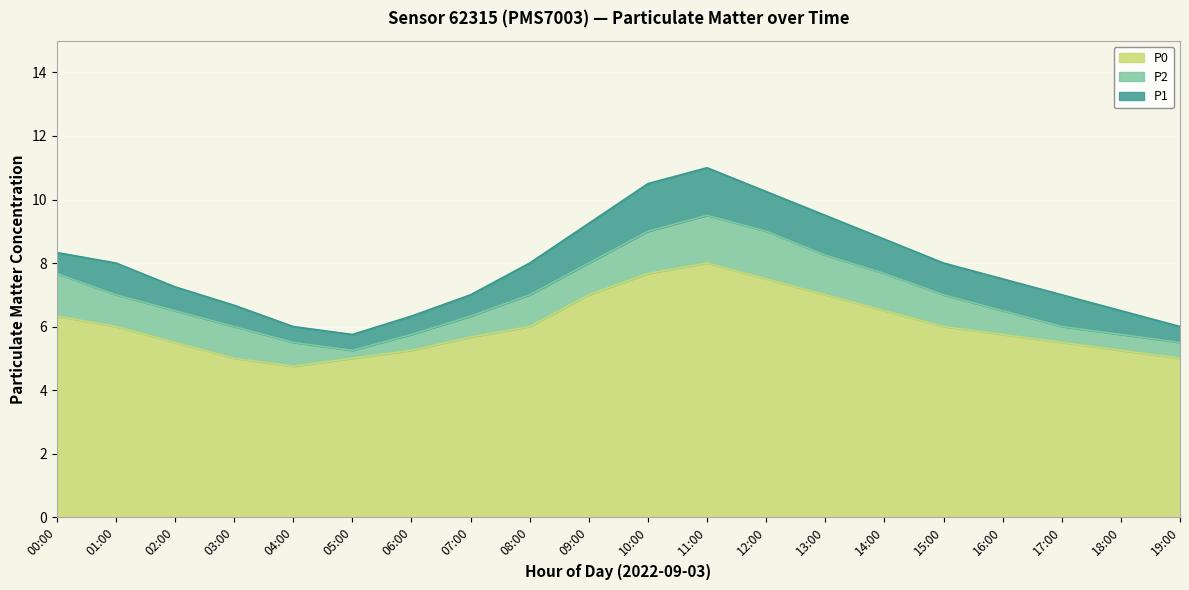

Between 12:00 and 02:00, which is larger?

12:00